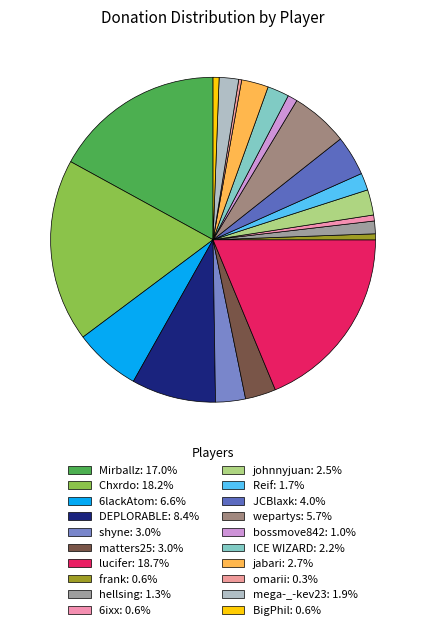

Is Chxrdo the majority of the pie?

No